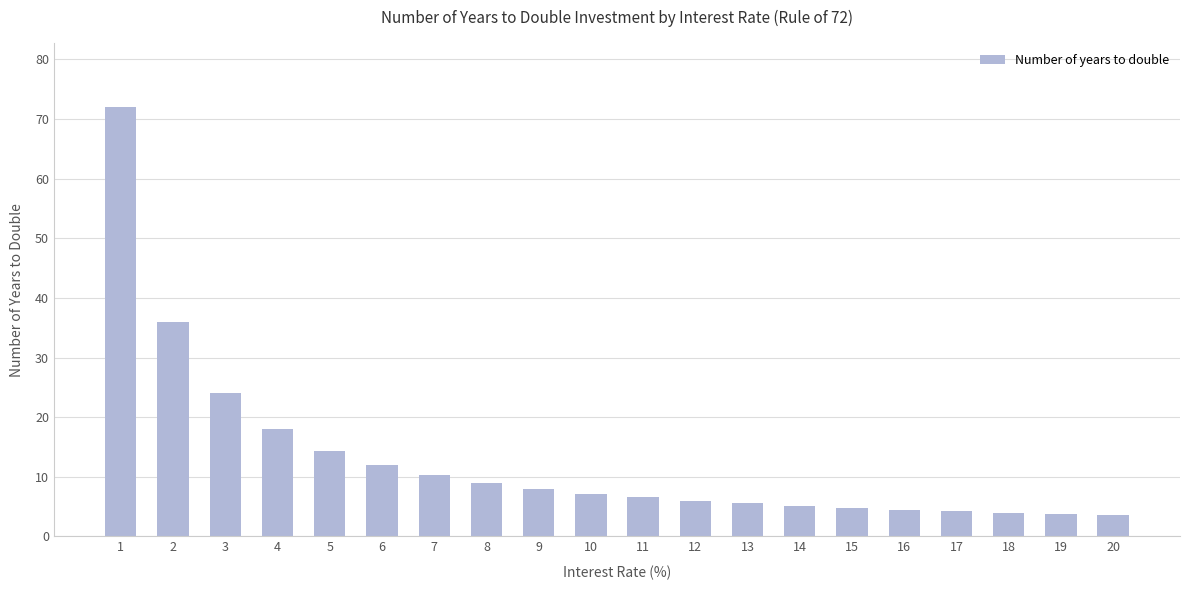

Is it true that the value at 11 is 6.5?

True